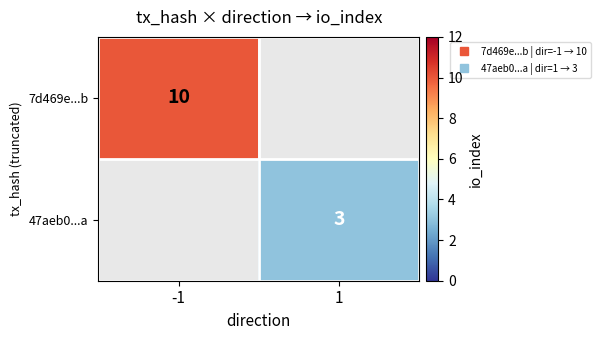

True or false: 7d469e...b has a value of 4.1 at -1.

False